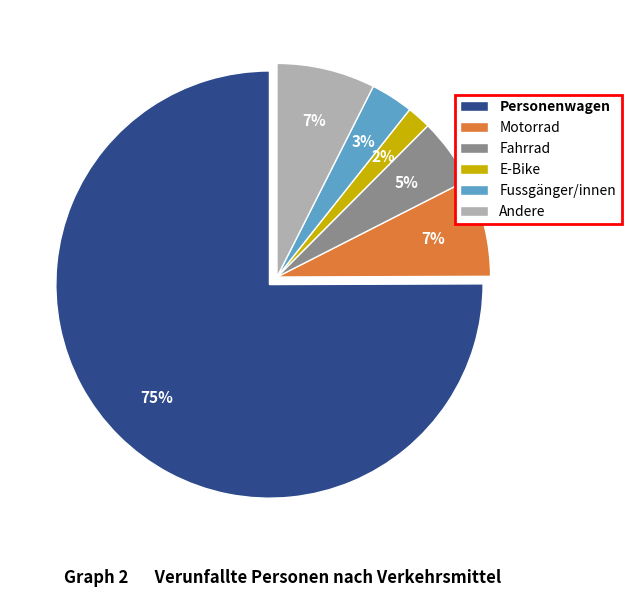

Do Andere and Personenwagen together represent more than half of the pie?

Yes